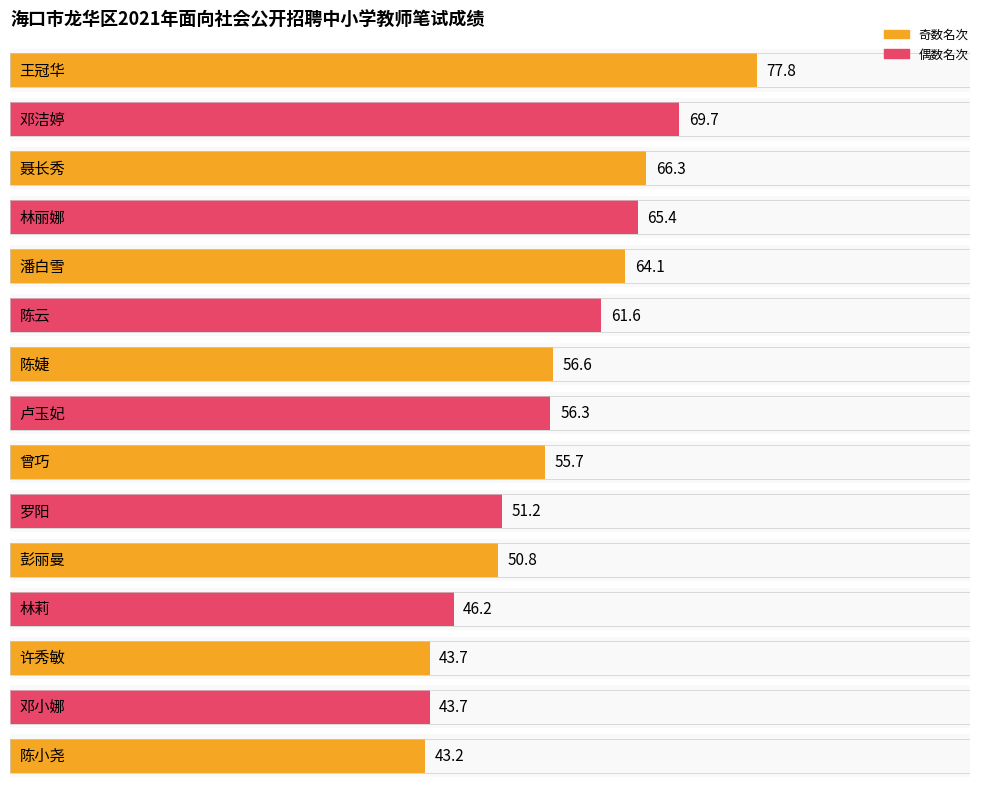

List the labels in order of value, largest first.

王冠华, 邓洁婷, 聂长秀, 林丽娜, 潘白雪, 陈云, 陈婕, 卢玉妃, 曾巧, 罗阳, 彭丽曼, 林莉, 许秀敏, 邓小娜, 陈小尧